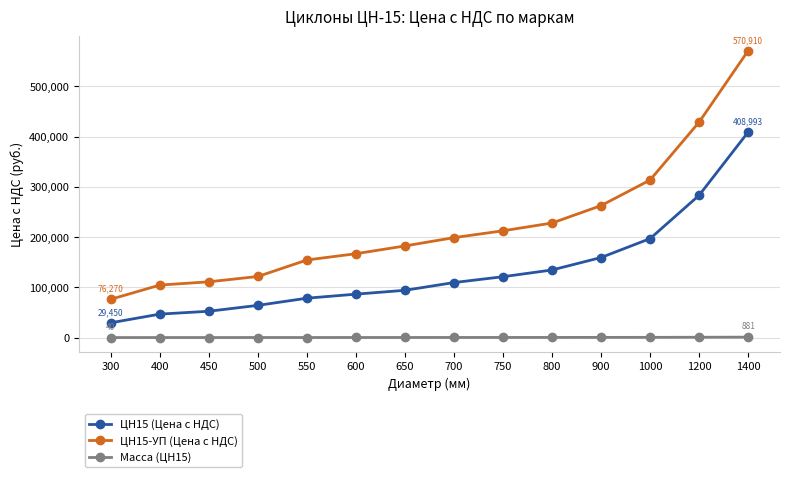

What is the difference between the maximum and minimum values in the Масса (ЦН15) series?

841.0